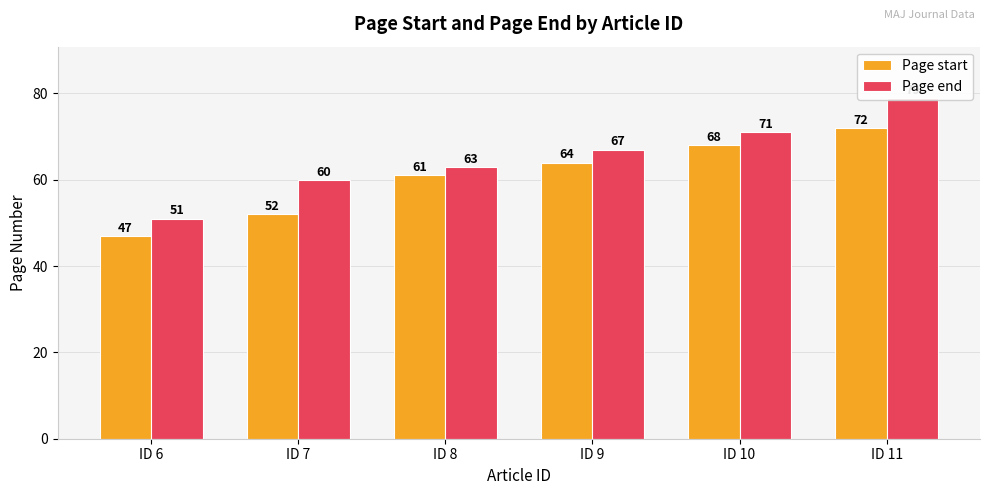

What is the total value across all series at ID 11?

151